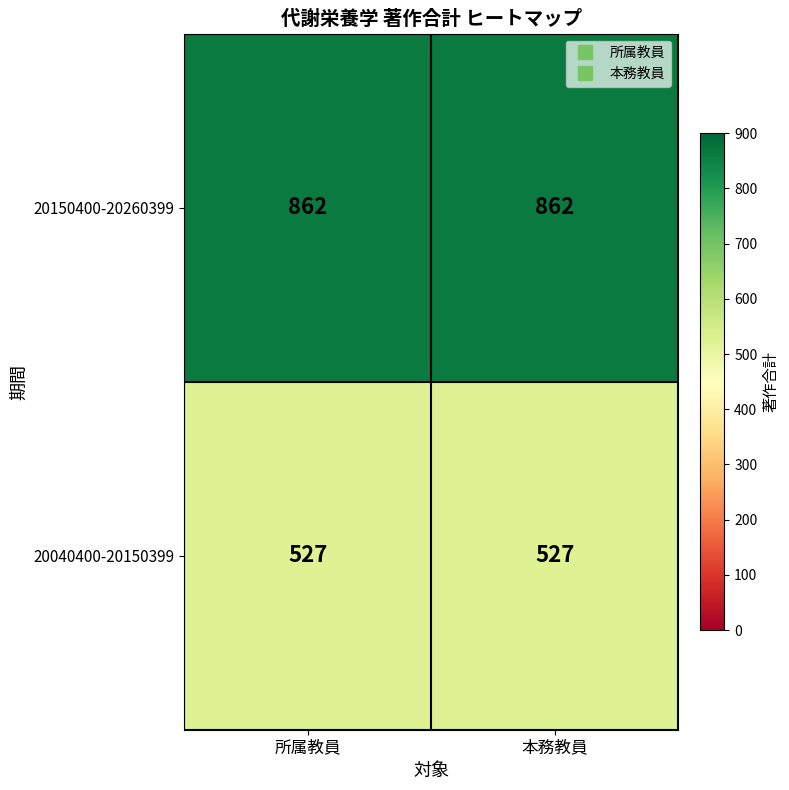

What is the approximate value of 20040400-20150399 at 所属教員?

527